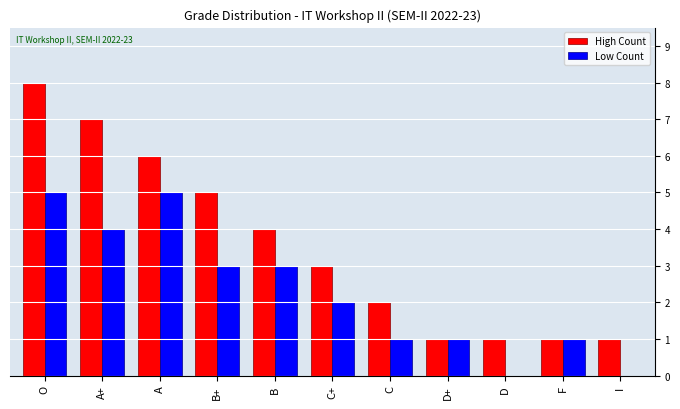

At which label is Low Count closest to 2?

C+